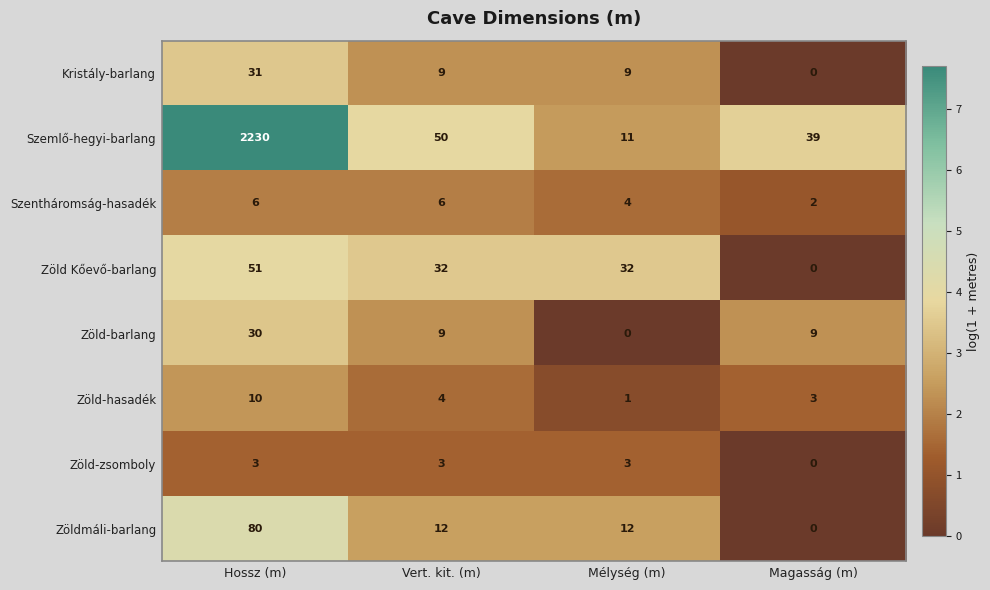

Read the Zöld-barlang value at Hossz (m).

30